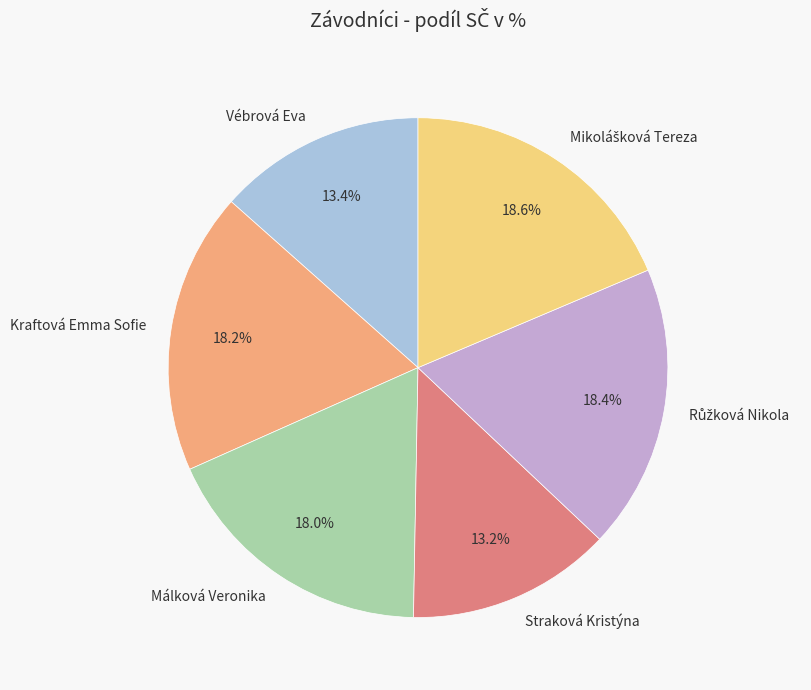

Is there any slice that represents more than half of the pie?

No